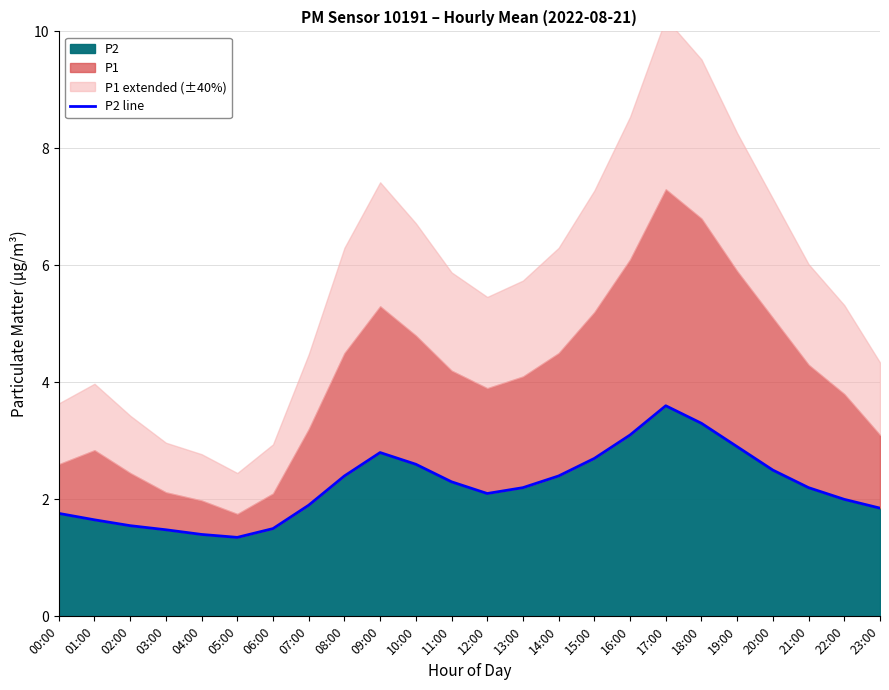

Does the chart have visible grid lines?

Yes